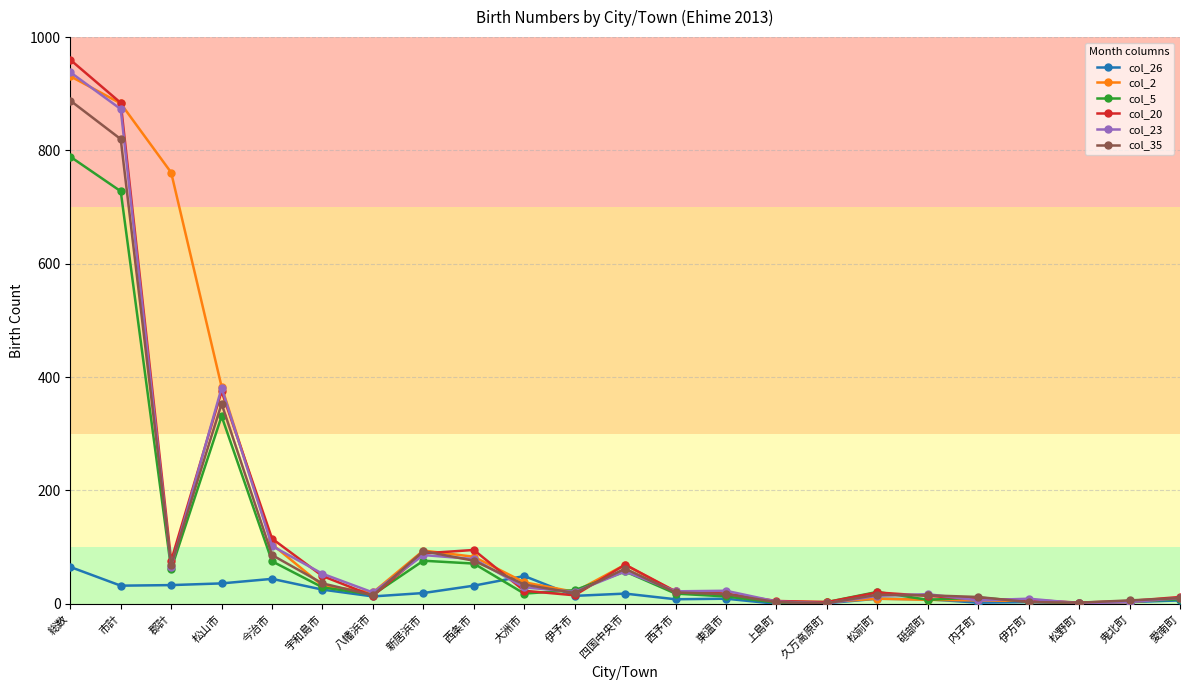

What is the difference between the highest and lowest values at 愛南町?

6